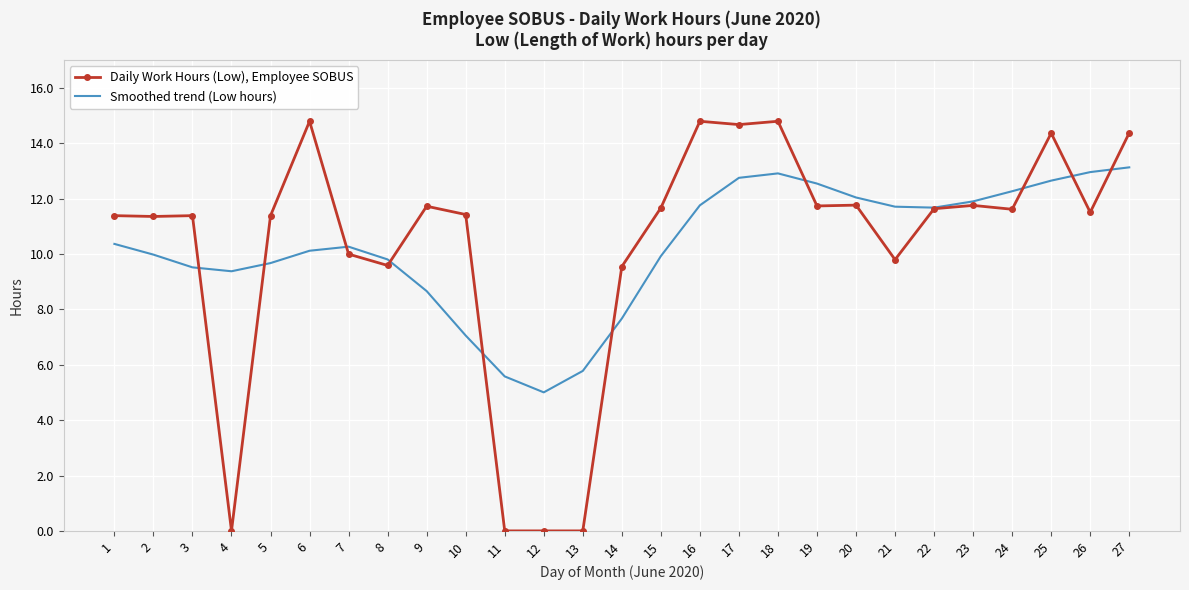

What is the difference between the Daily Work Hours (Low), Employee SOBUS values at 3 and 26?

0.1